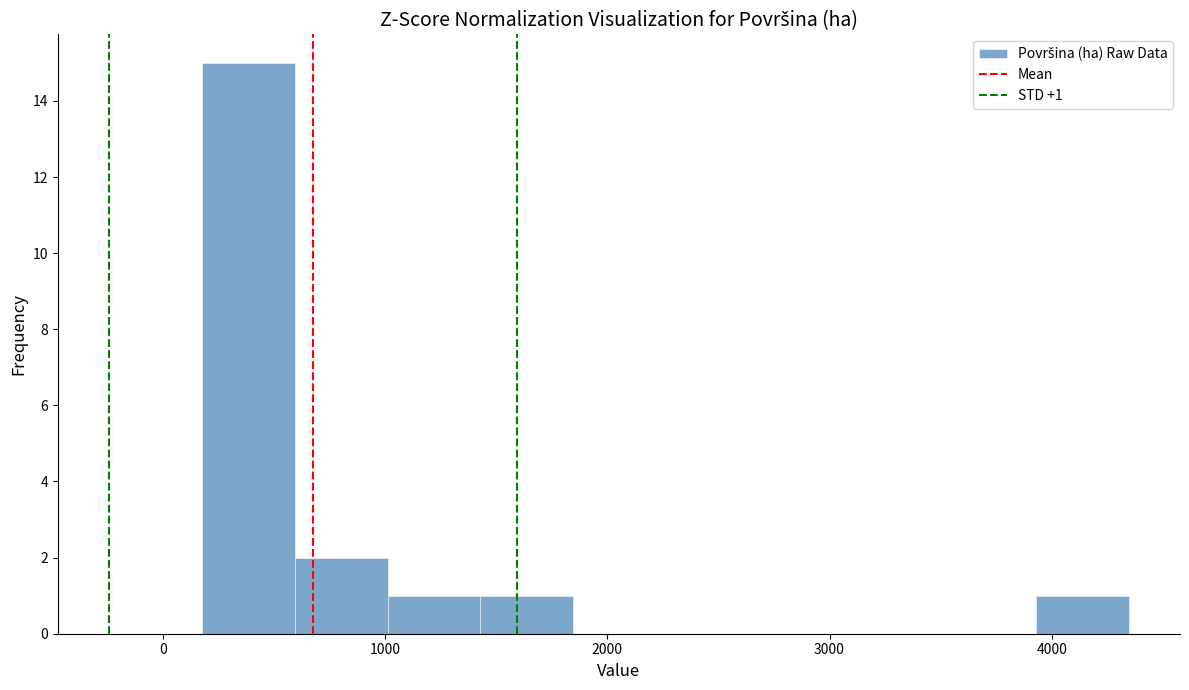

Over which range of the x-axis is the bar tallest?

200 to 600